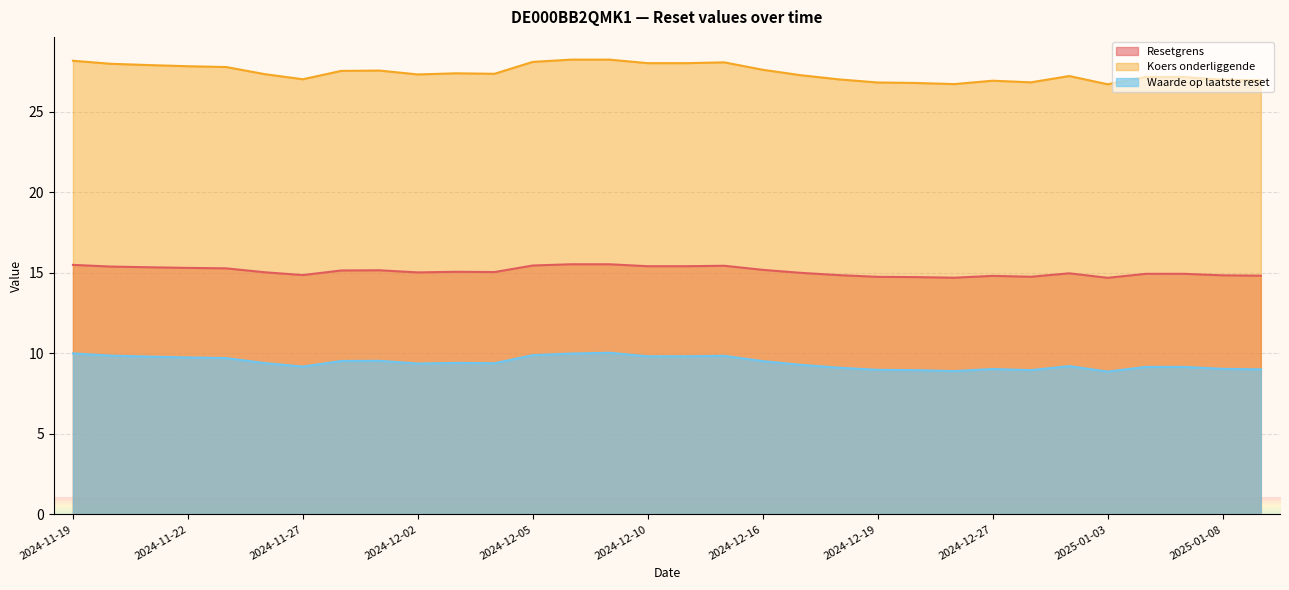

Reading left to right, what are all the values shown in this chart?

Resetgrens: 2024-11-19=15.5	2024-11-20=15.4	2024-11-21=15.3	2024-11-22=15.3	2024-11-25=15.3	2024-11-26=15.0	2024-11-27=14.9	2024-11-28=15.2	2024-11-29=15.2	2024-12-02=15.0	2024-12-03=15.1	2024-12-04=15.1	2024-12-05=15.5	2024-12-06=15.5	2024-12-09=15.5	2024-12-10=15.4	2024-12-11=15.4	2024-12-12=15.4	2024-12-16=15.2	2024-12-17=15.0	2024-12-18=14.9	2024-12-19=14.8	2024-12-20=14.7	2024-12-23=14.7	2024-12-27=14.8	2024-12-30=14.8	2025-01-02=15.0	2025-01-03=14.7	2025-01-06=14.9	2025-01-07=14.9	2025-01-08=14.8	2025-01-09=14.8
Koers onderliggende: 2024-11-19=28.2	2024-11-20=28.0	2024-11-21=27.9	2024-11-22=27.8	2024-11-25=27.8	2024-11-26=27.4	2024-11-27=27.0	2024-11-28=27.6	2024-11-29=27.6	2024-12-02=27.3	2024-12-03=27.4	2024-12-04=27.4	2024-12-05=28.1	2024-12-06=28.2	2024-12-09=28.2	2024-12-10=28.0	2024-12-11=28.0	2024-12-12=28.1	2024-12-16=27.6	2024-12-17=27.3	2024-12-18=27.0	2024-12-19=26.8	2024-12-20=26.8	2024-12-23=26.7	2024-12-27=26.9	2024-12-30=26.8	2025-01-02=27.2	2025-01-03=26.7	2025-01-06=27.2	2025-01-07=27.2	2025-01-08=27.0	2025-01-09=27.0
Waarde op laatste reset: 2024-11-19=10.0	2024-11-20=9.9	2024-11-21=9.8	2024-11-22=9.8	2024-11-25=9.7	2024-11-26=9.4	2024-11-27=9.2	2024-11-28=9.5	2024-11-29=9.5	2024-12-02=9.4	2024-12-03=9.4	2024-12-04=9.4	2024-12-05=9.9	2024-12-06=10.0	2024-12-09=10.0	2024-12-10=9.8	2024-12-11=9.8	2024-12-12=9.8	2024-12-16=9.5	2024-12-17=9.3	2024-12-18=9.1	2024-12-19=9.0	2024-12-20=9.0	2024-12-23=8.9	2024-12-27=9.0	2024-12-30=9.0	2025-01-02=9.2	2025-01-03=8.9	2025-01-06=9.2	2025-01-07=9.2	2025-01-08=9.0	2025-01-09=9.0